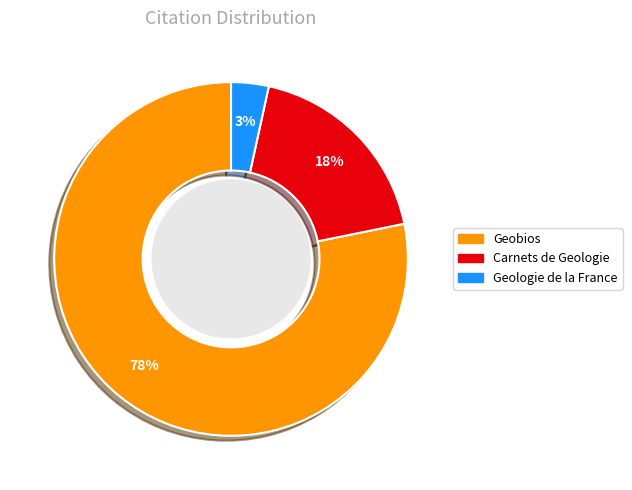

Combined, do Carnets de Geologie and Geologie de la France account for over 50%?

No